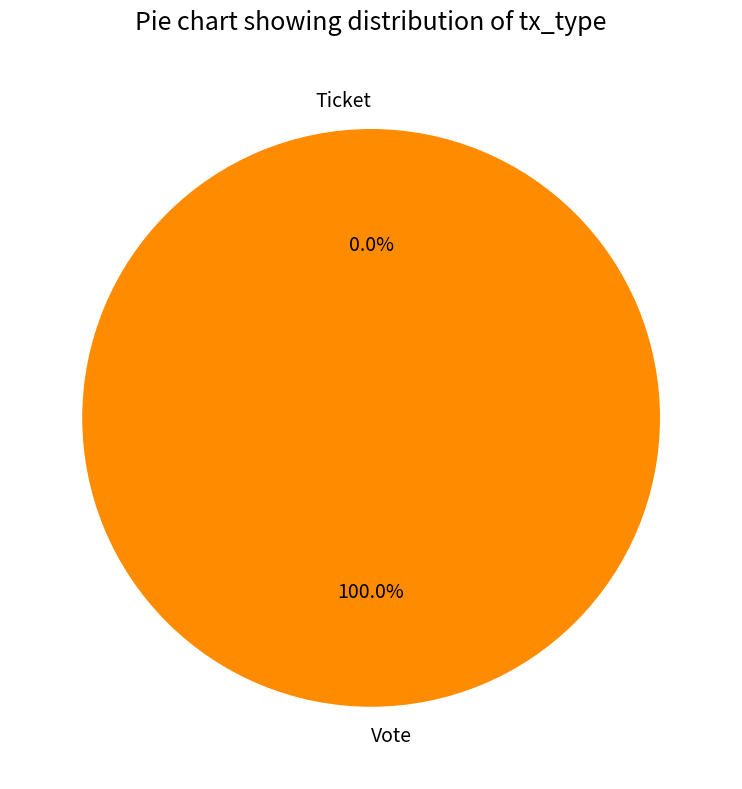

Combined, what portion of the pie is Vote and Ticket?

100.0%